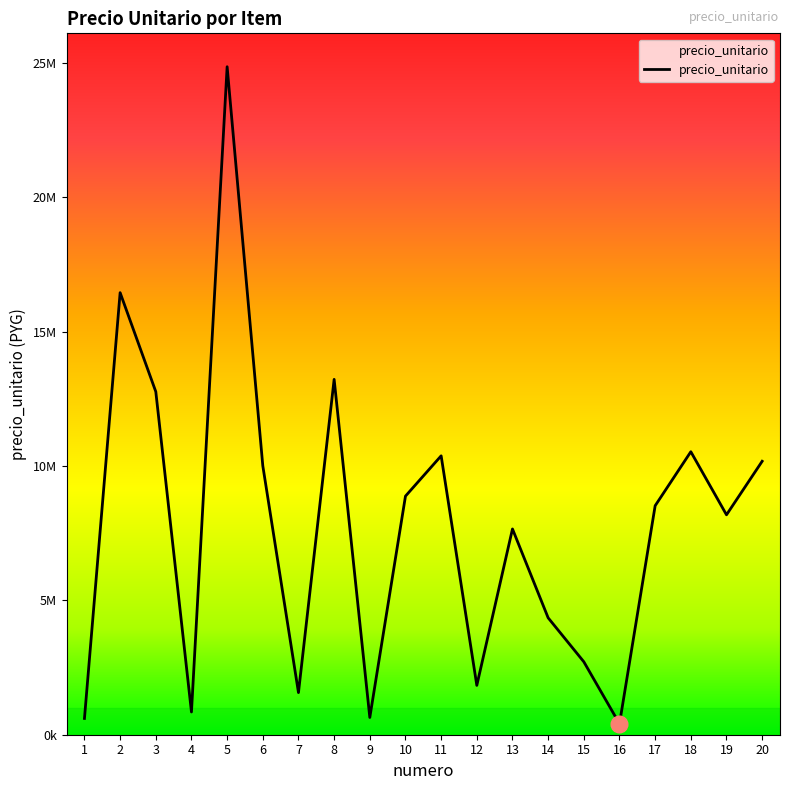

Does the chart display data point markers on the line(s)?

No